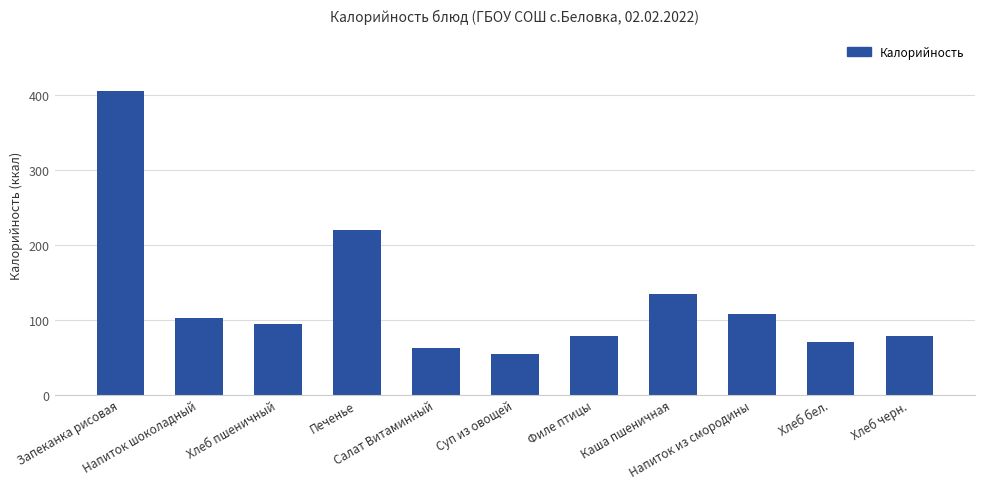

Which category has the lowest value across all series?

Суп из овощей